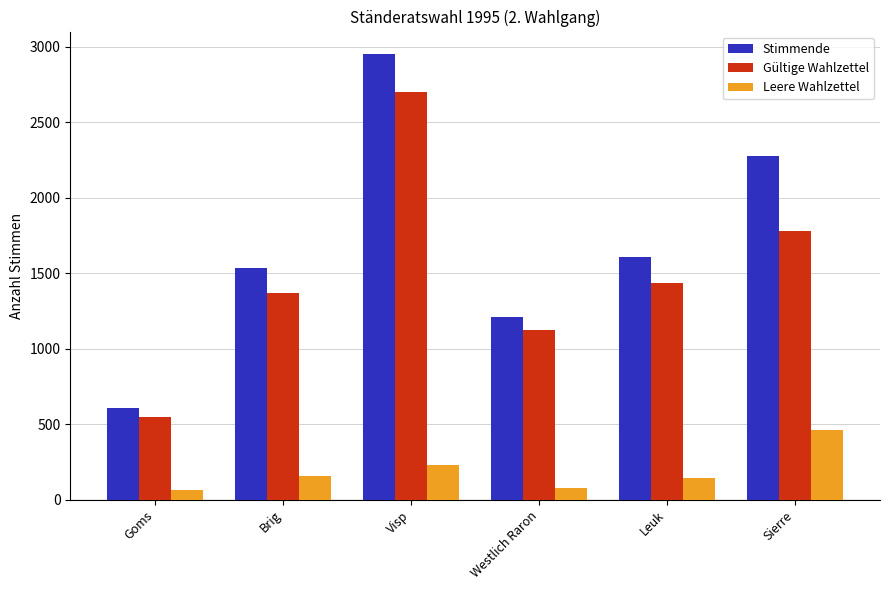

The Leere Wahlzettel series shows 243 at Sierre. True or false?

False